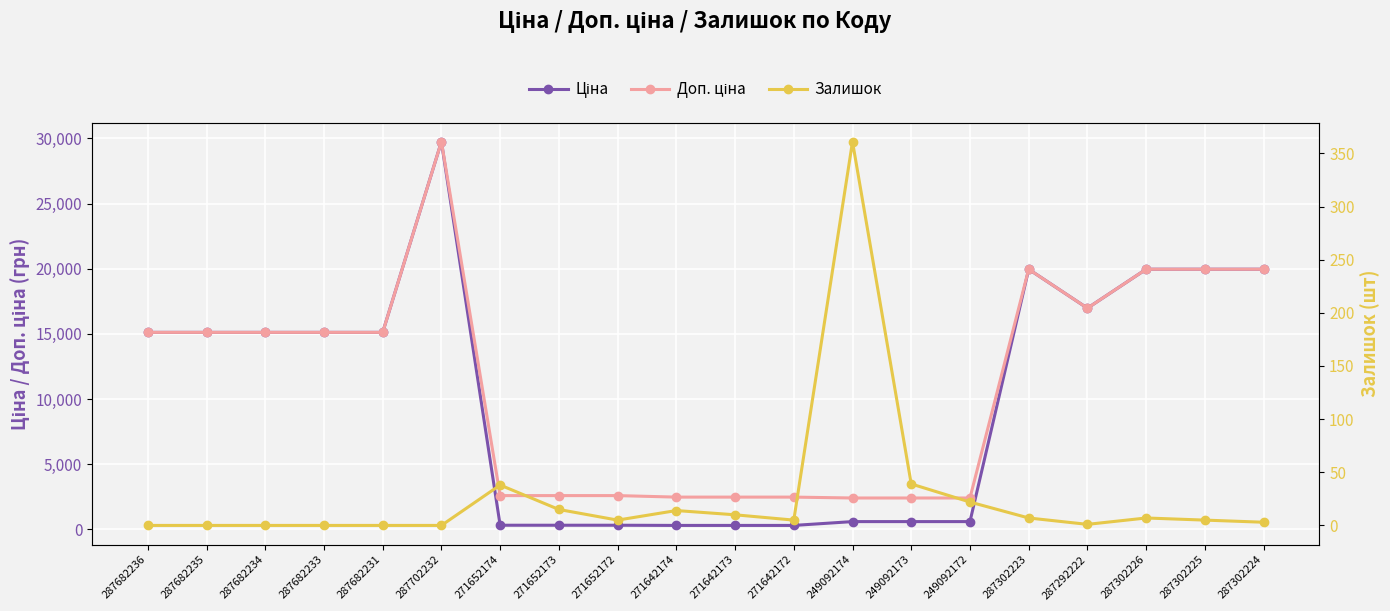

What is the sum of the Доп. ціна values at 287682236 and 287302224?

35084.2